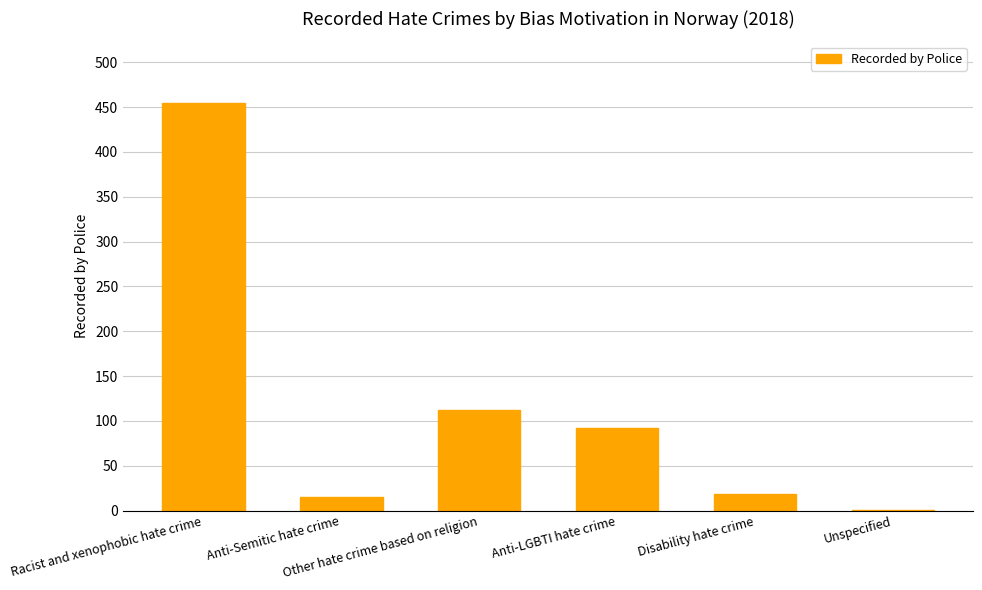

Reading left to right, extract all data points from this chart.

Racist and xenophobic hate crime=455	Anti-Semitic hate crime=15	Other hate crime based on religion=112	Anti-LGBTI hate crime=92	Disability hate crime=18	Unspecified=1